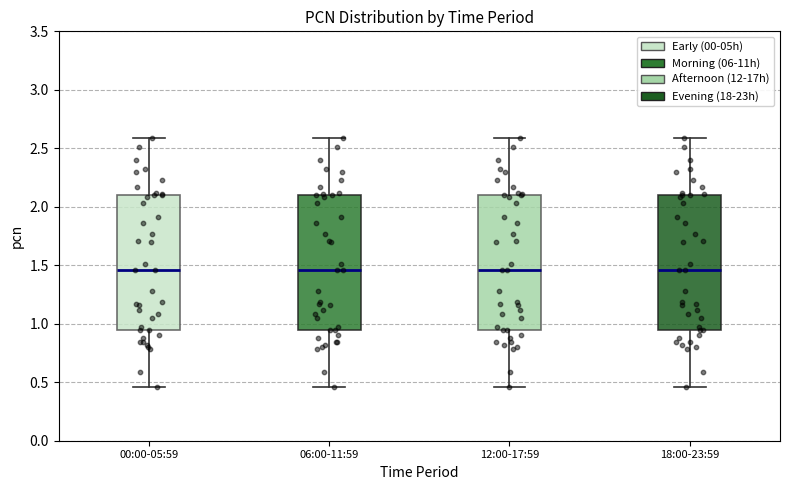

Where does the lower whisker of the box for 00:00-05:59 end on the y-axis? The values are not printed on the chart, so give them approximately, as read against the axis.

0.45